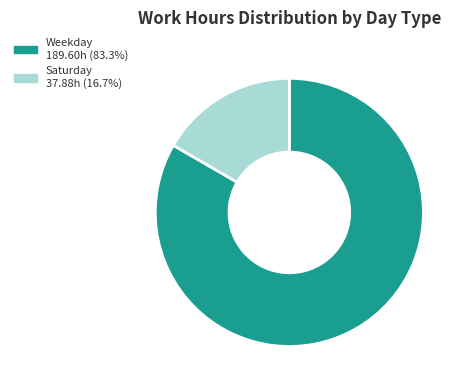

Does any single category account for the majority?

Yes